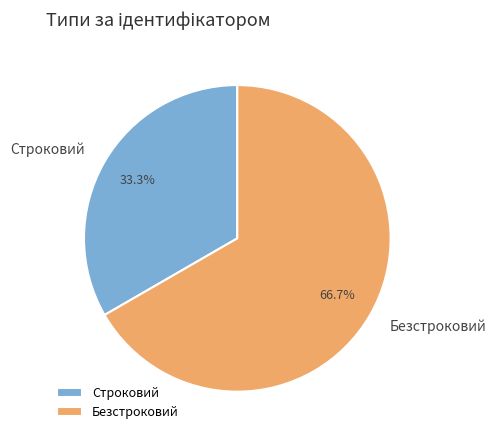

What is the smallest slice in the pie chart?

Строковий